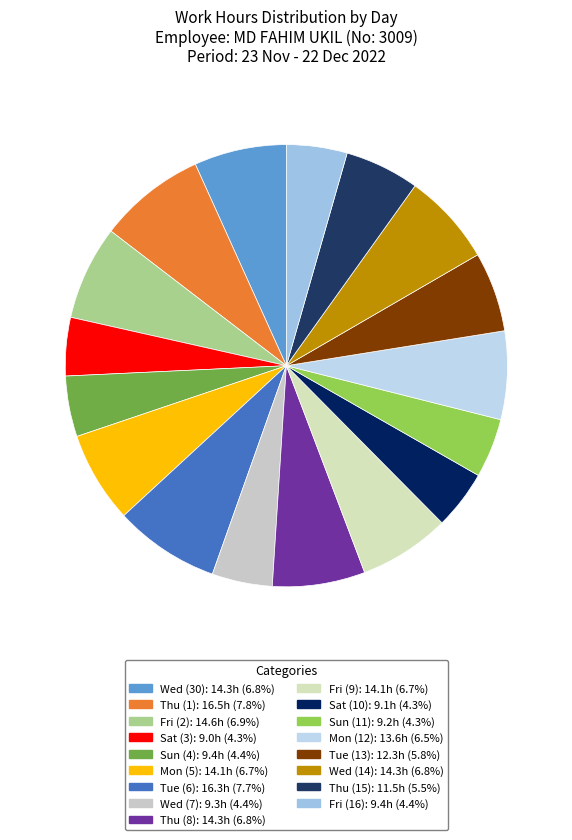

How many segments does this pie chart have?

17